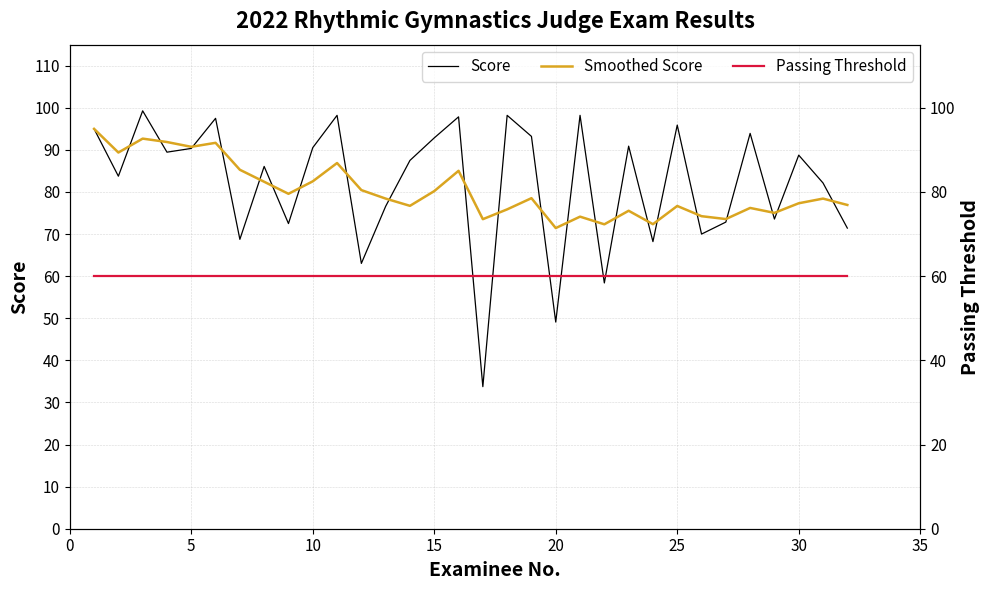

True or false: Score has a value of 92.8 at 15.

True